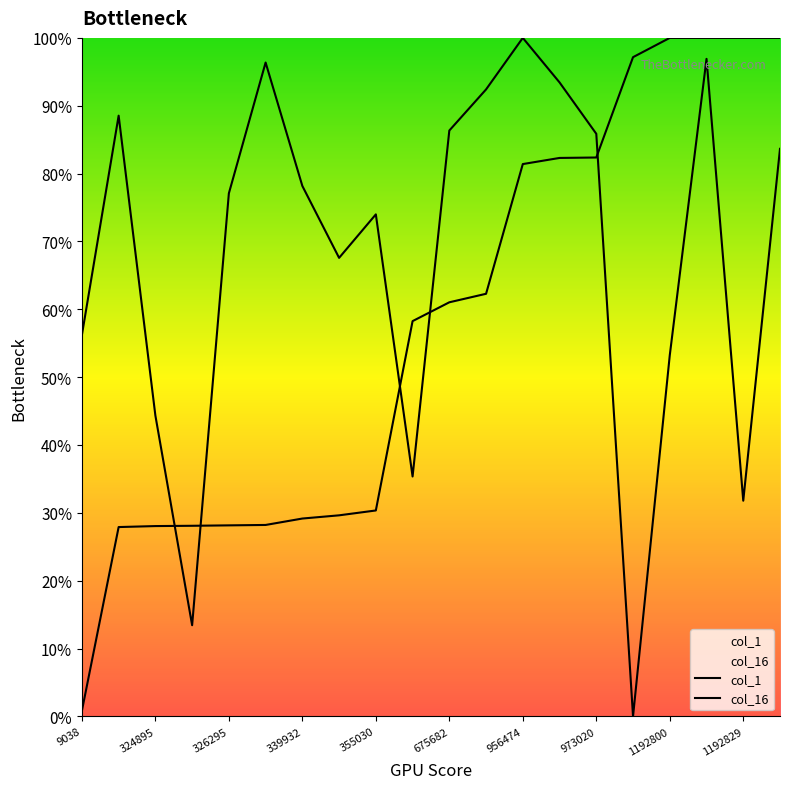

Does the chart display data point markers on the line(s)?

No